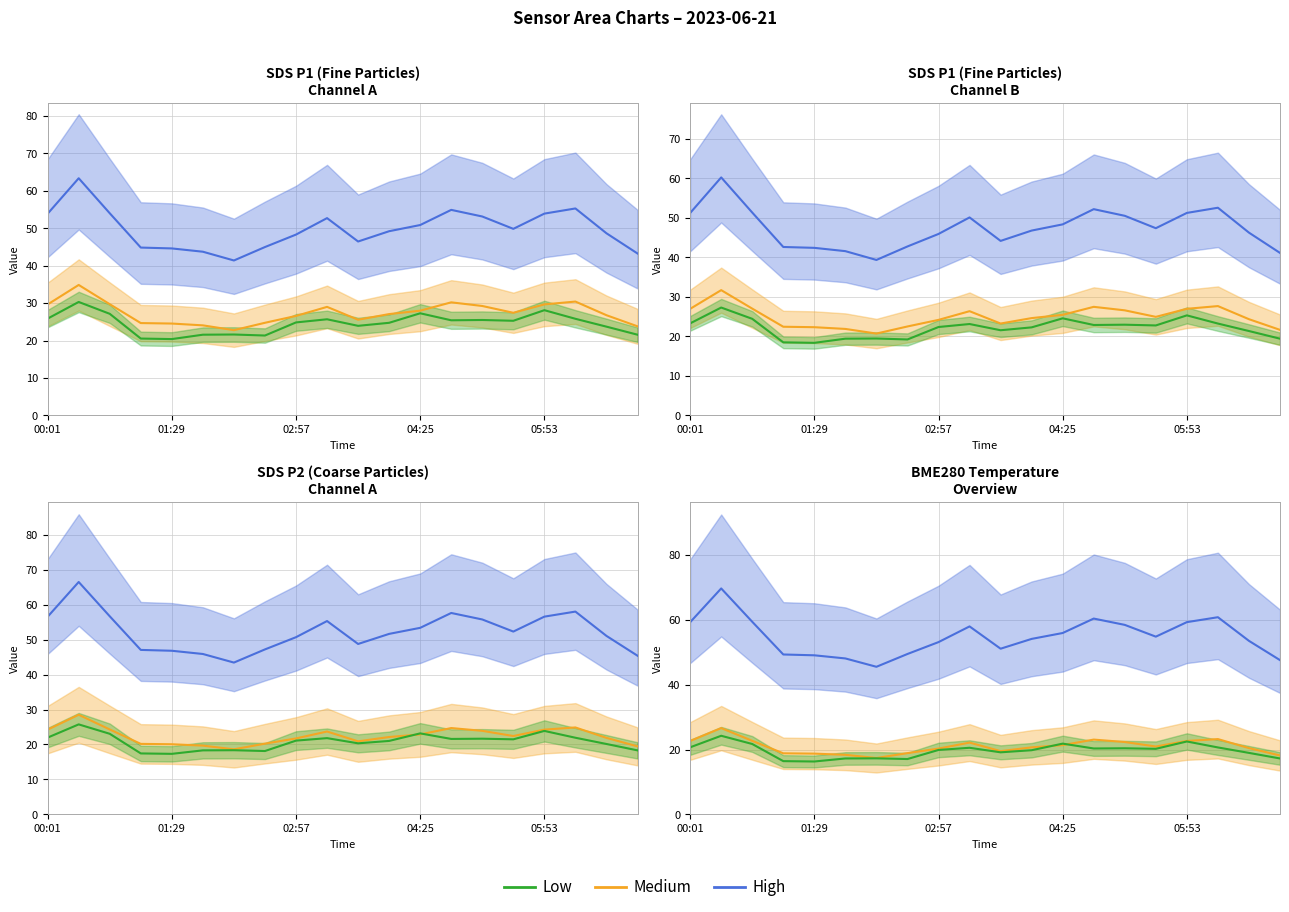

What is the spread (max minus min) of values at 02:57?

33.3